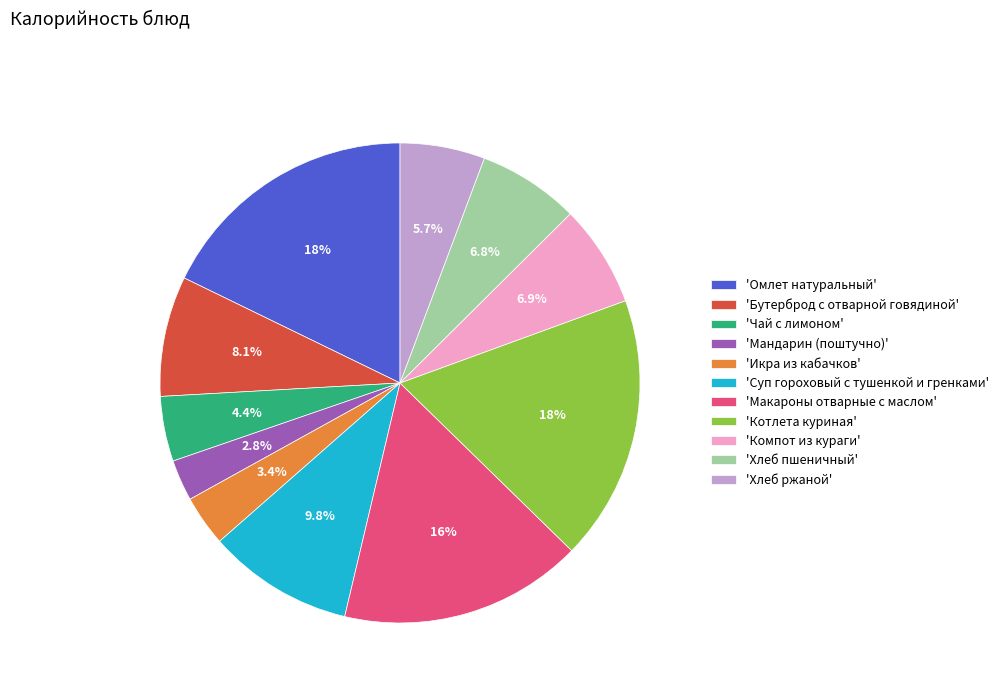

Does 'Бутерброд с отварной говядиной' account for over 50% of the chart?

No